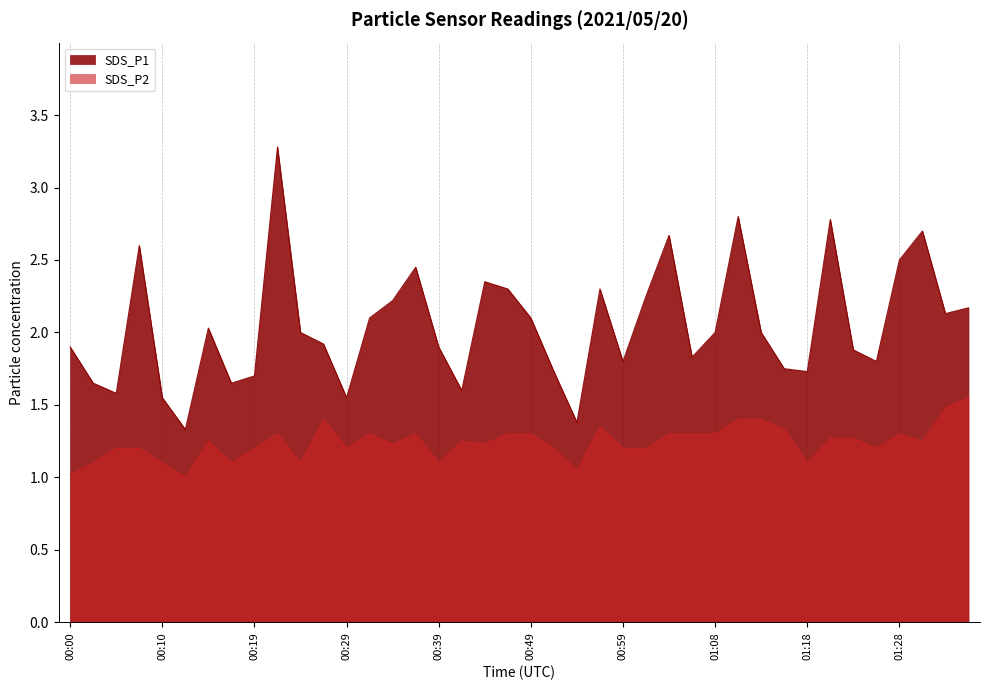

Between 00:56 and 00:02, which is larger?

00:56